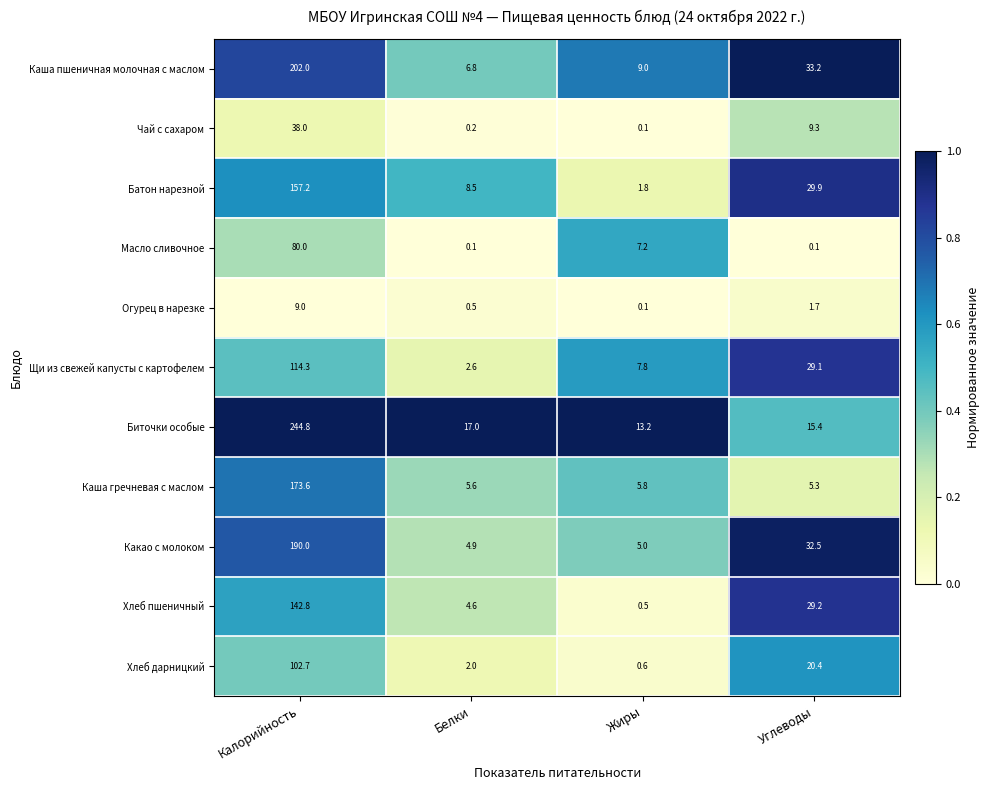

Is it true that Щи из свежей капусты с картофелем equals 7.8 at Жиры?

True